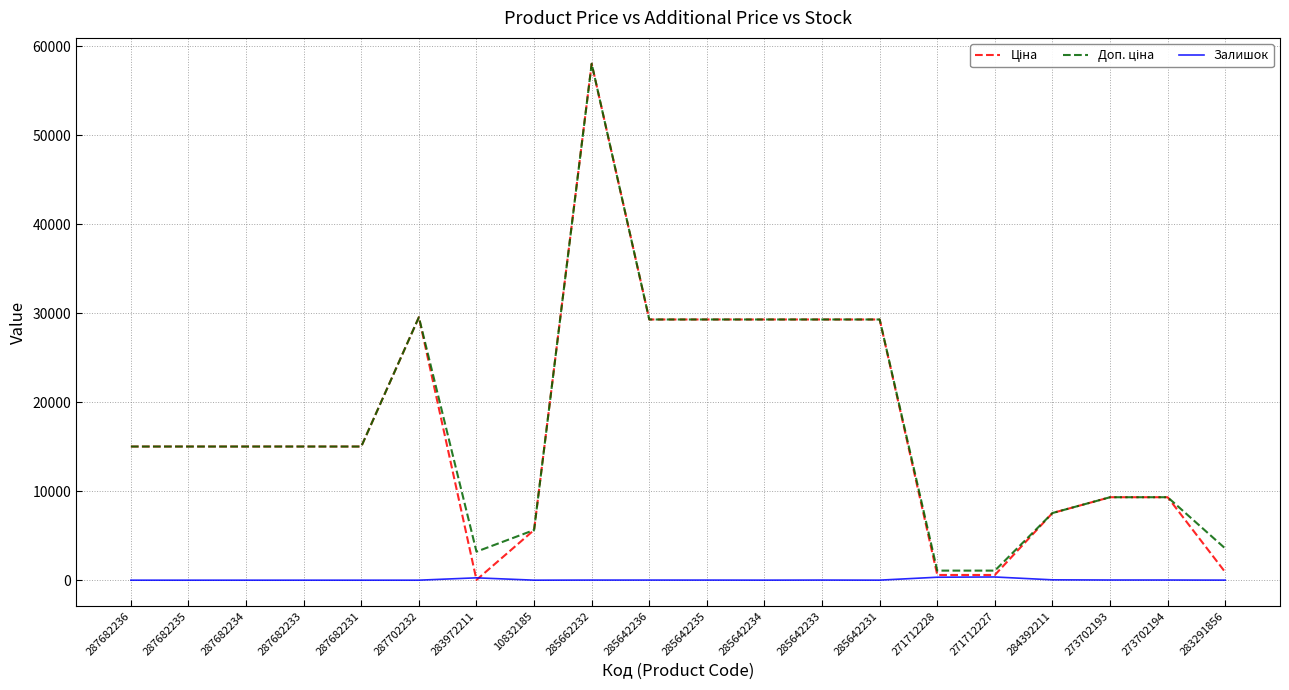

Which label corresponds to the largest value in the chart?

285662232